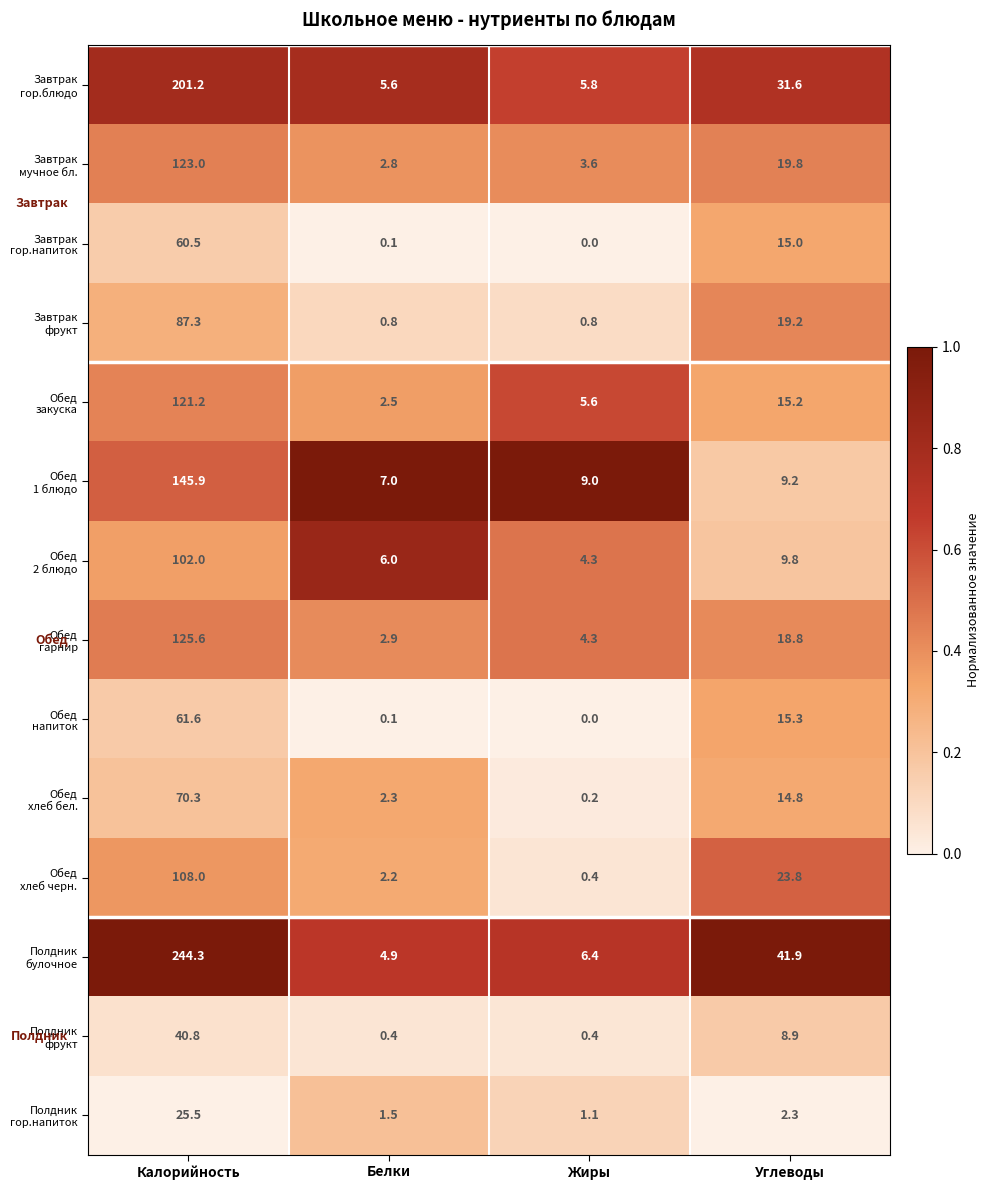

What is the spread (max minus min) of values at Калорийность?

218.8